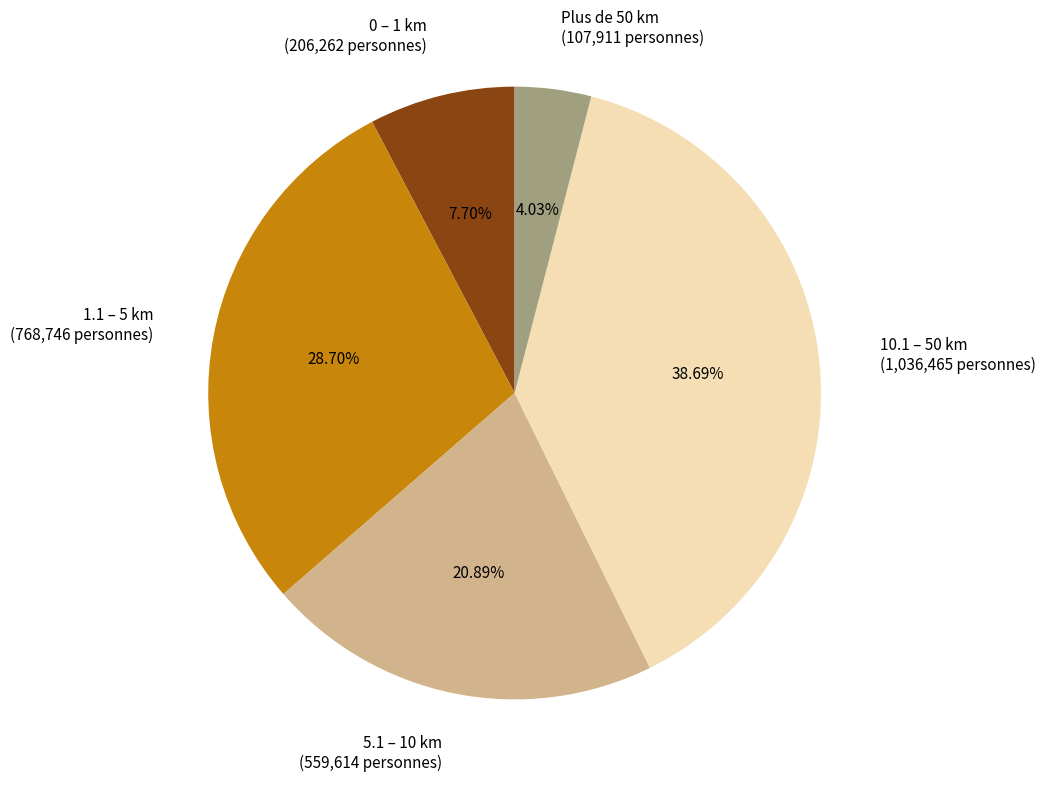

Count the number of slices in the pie.

5